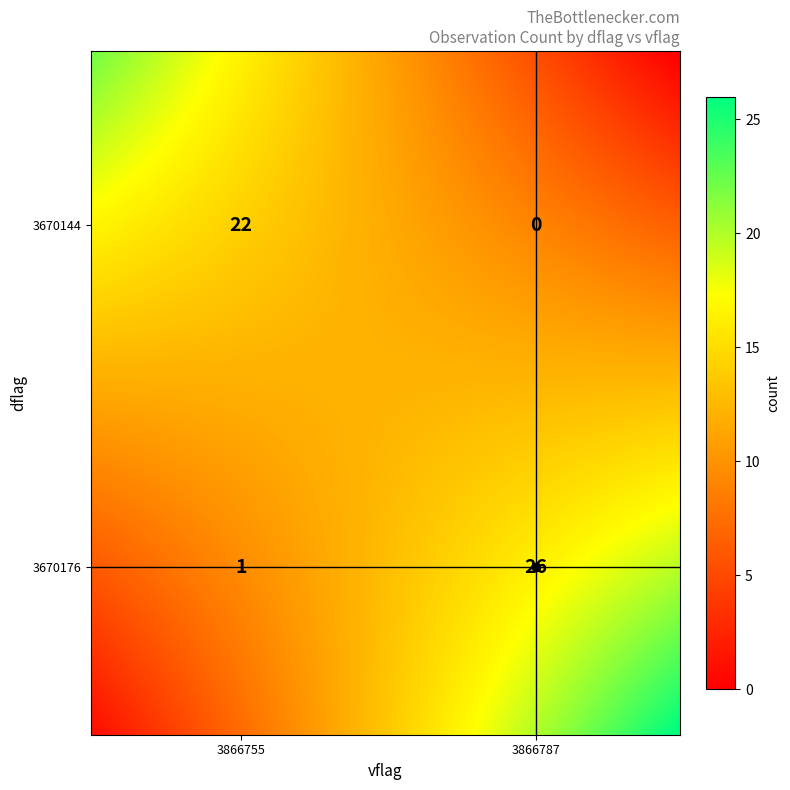

How many series are shown in this chart?

1